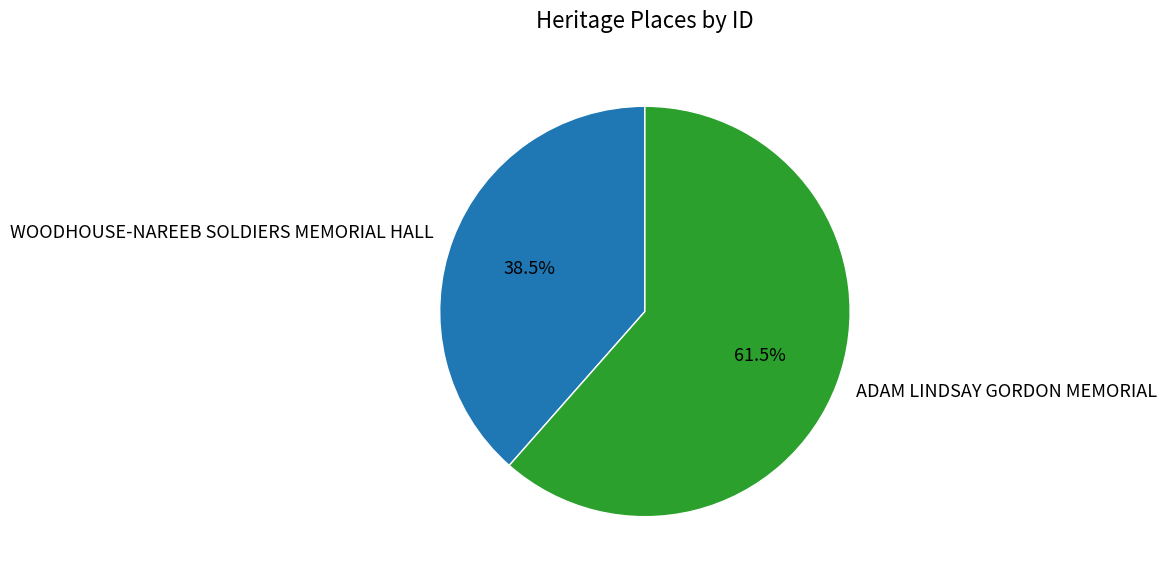

Is there a majority slice in this chart?

Yes